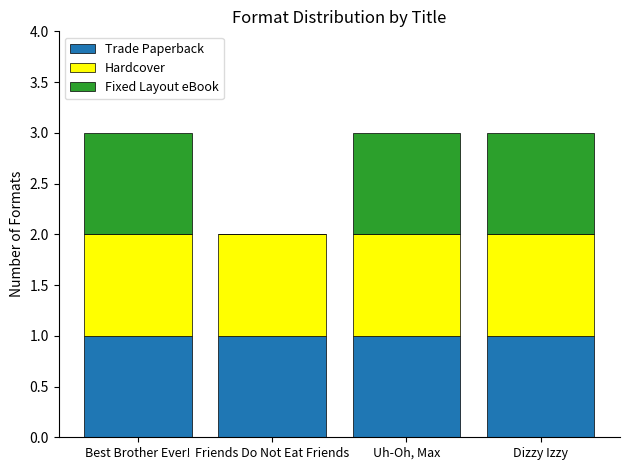

How many distinct data groups are displayed?

3